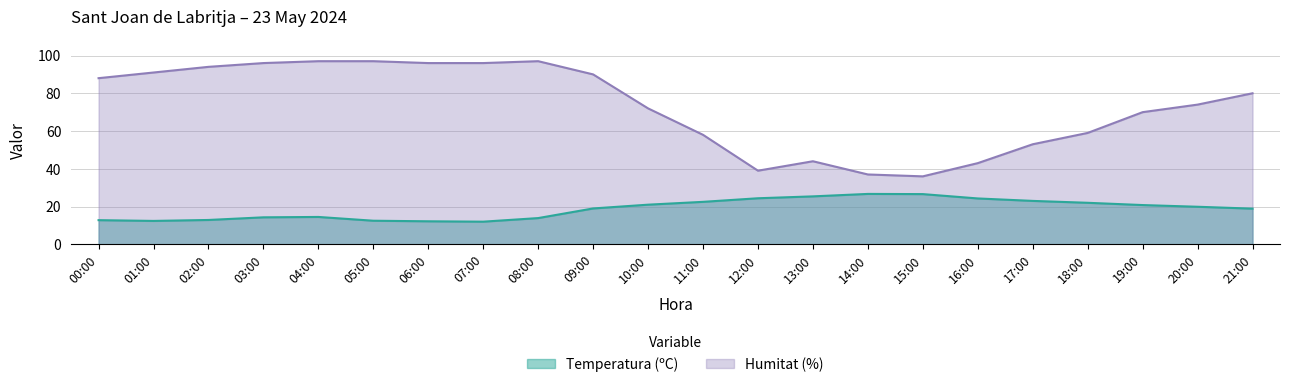

Between 07:00 and 14:00, which is larger?

14:00